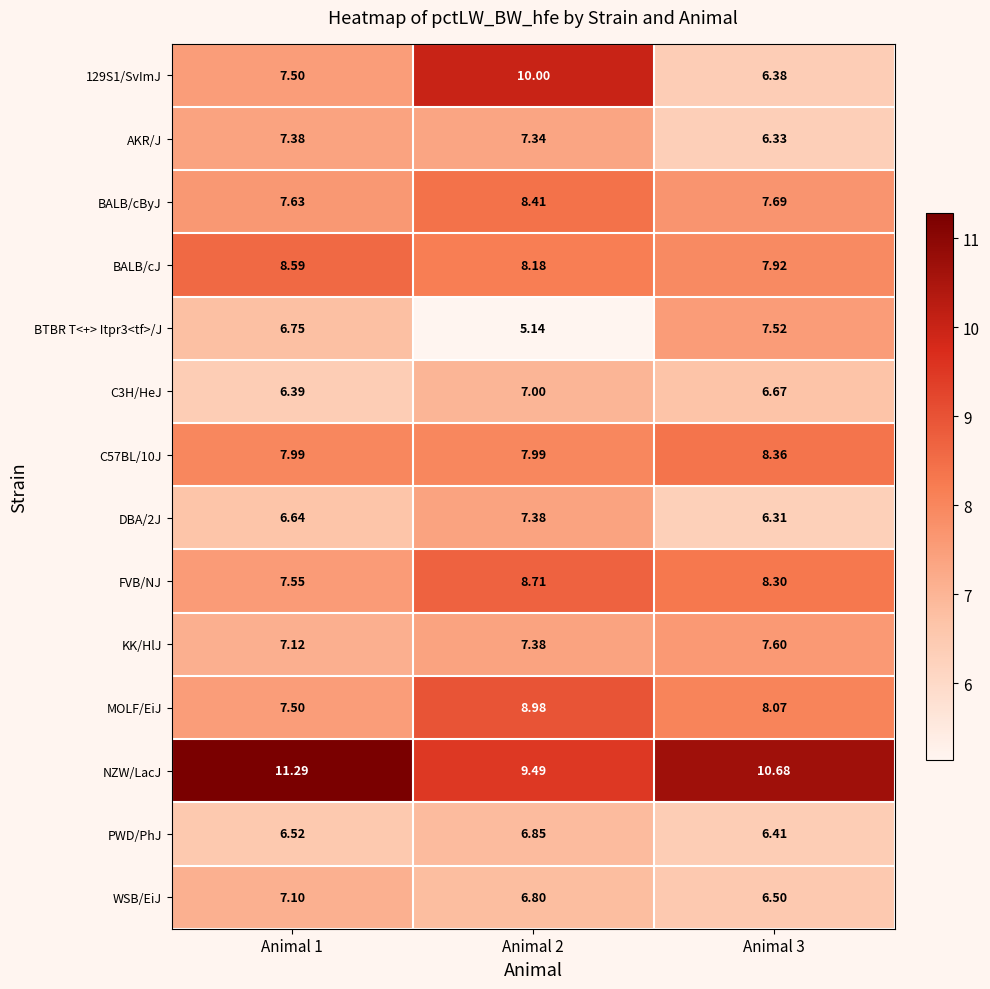

Which series has the largest total across all categories?

NZW/LacJ